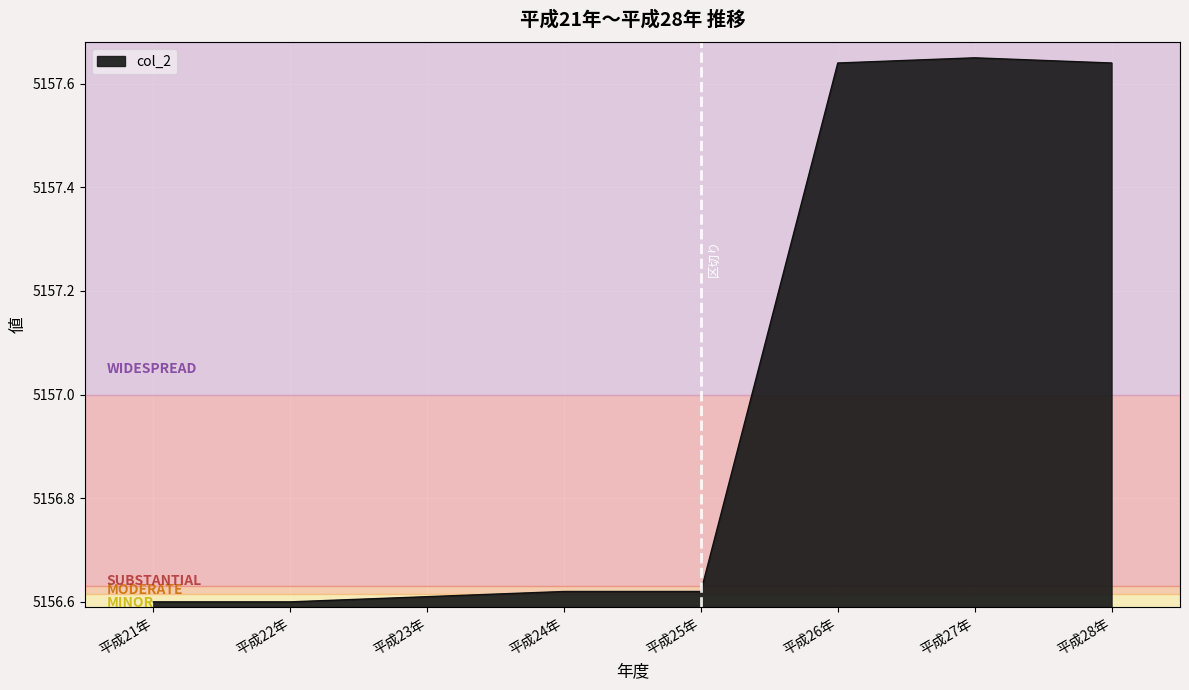

What position from the left is 平成24年?

4